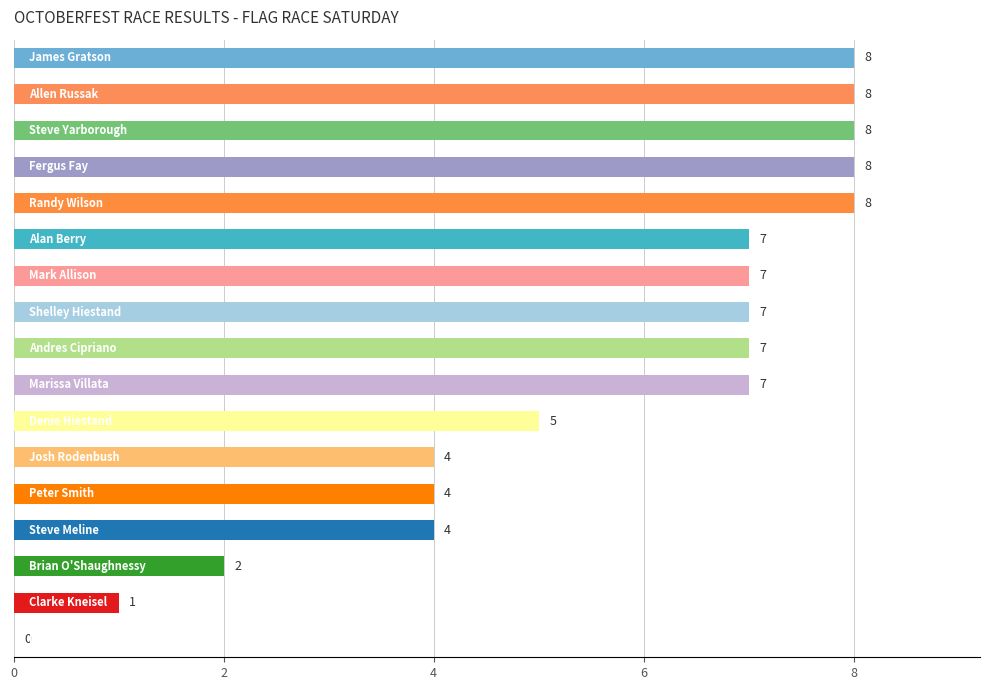

How many values are between 4 and 8?

14